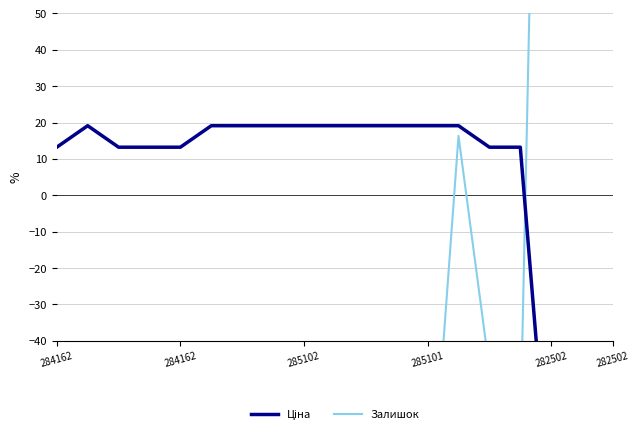

Where do Ціна and Залишок first cross each other?

15 and 16